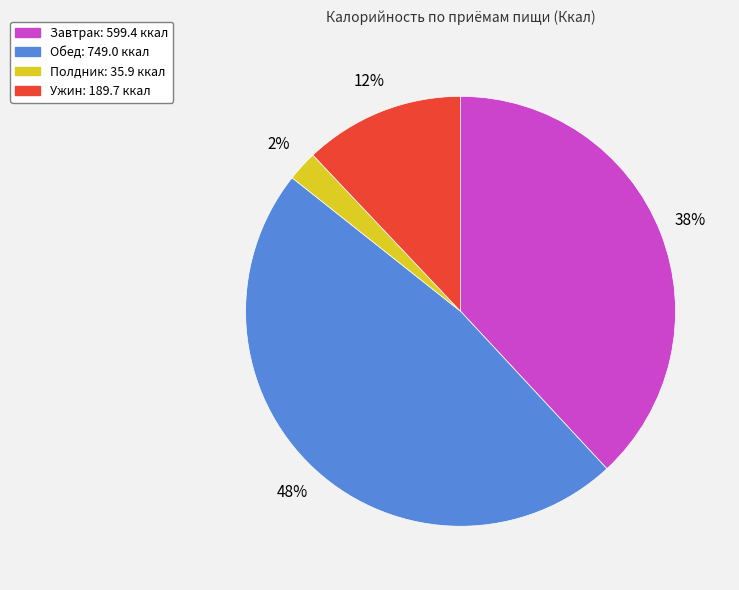

Between Обед and Полдник, which is larger?

Обед